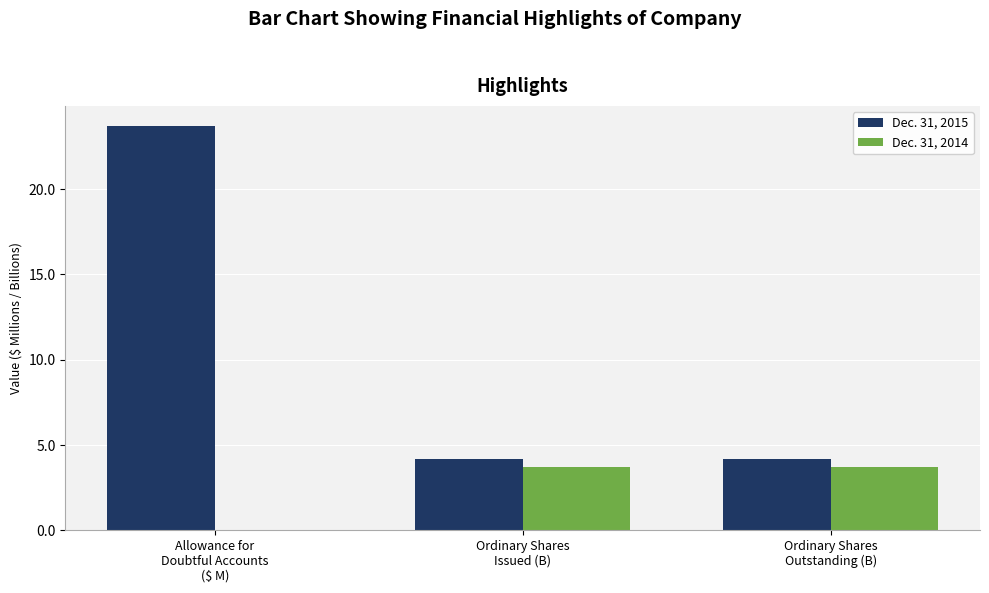

Is it true that Dec. 31, 2015 equals 4.2 at Ordinary Shares
Outstanding (B)?

True